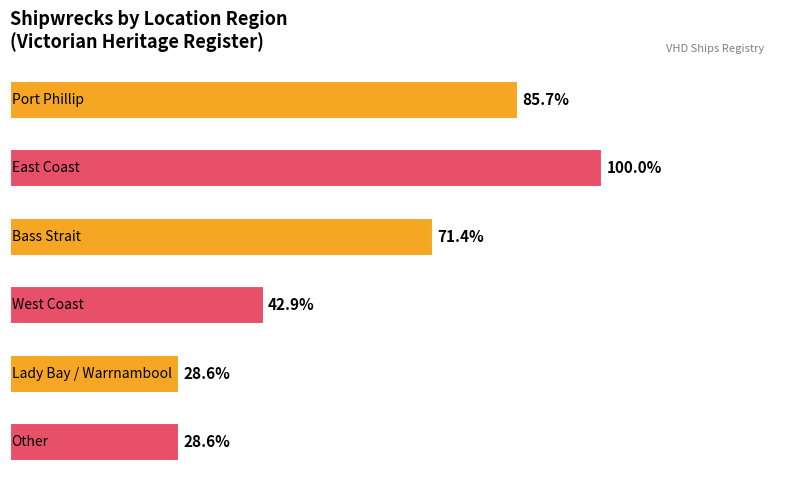

Are the bars horizontal?

Yes